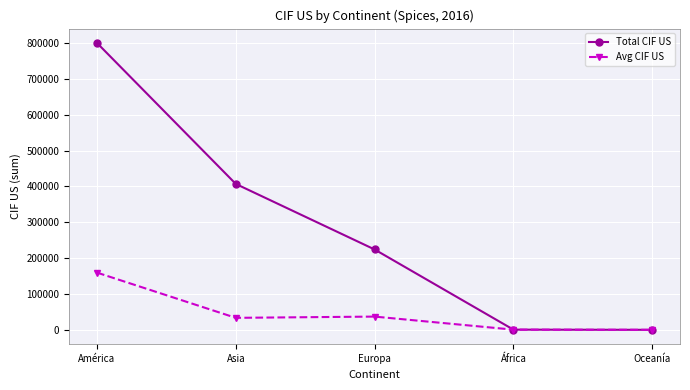

What is the difference between the Total CIF US values at Oceanía and África?

477.2